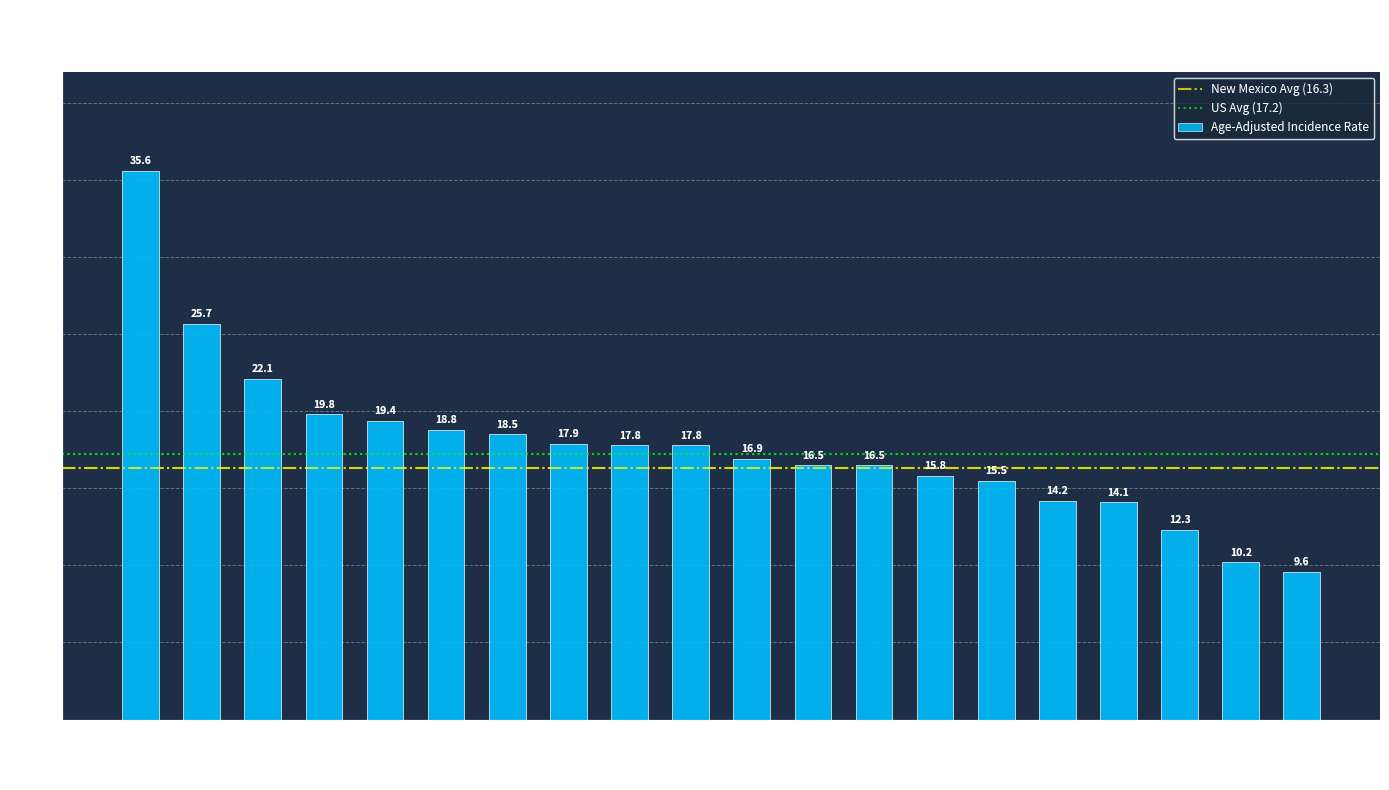

What is the label of the 15th bar from the right?

San Miguel